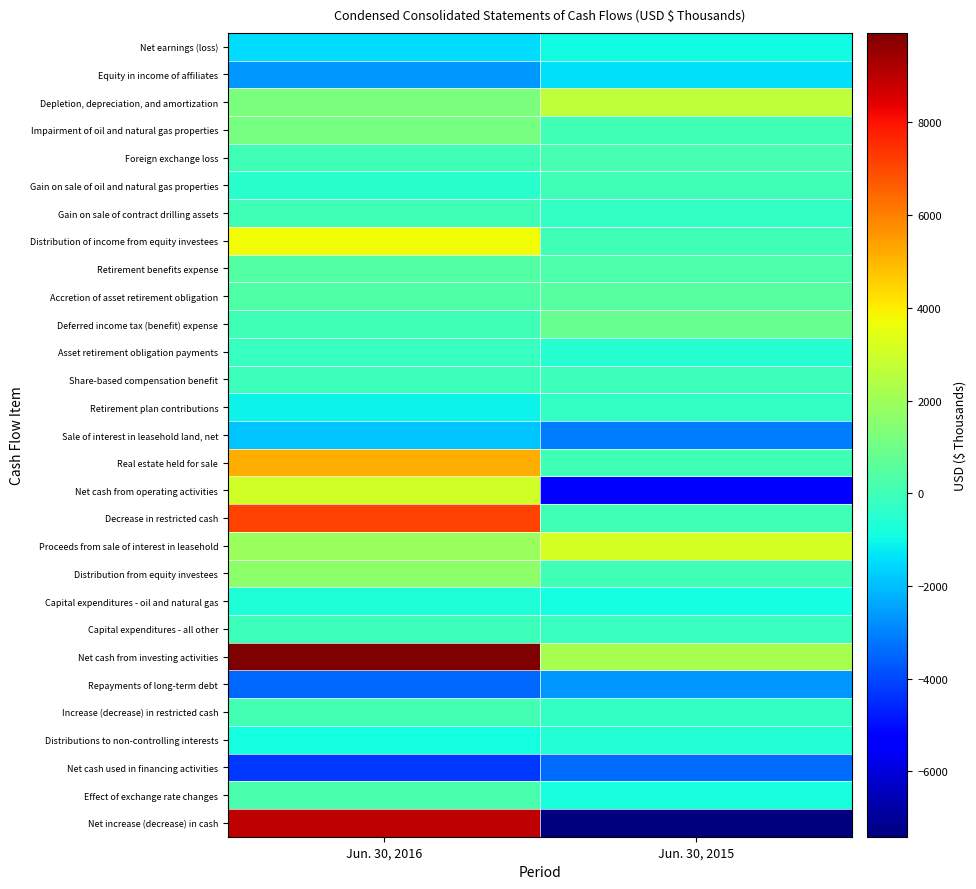

Between Jun. 30, 2016 and Jun. 30, 2015, which series saw the biggest shift?

Net increase (decrease) in cash